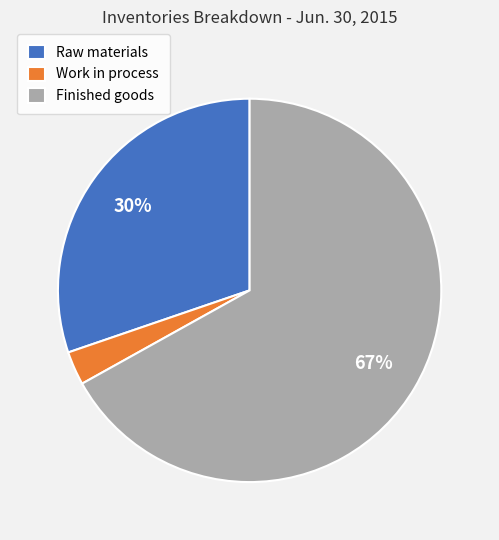

Between Work in process and Raw materials, which is larger?

Raw materials